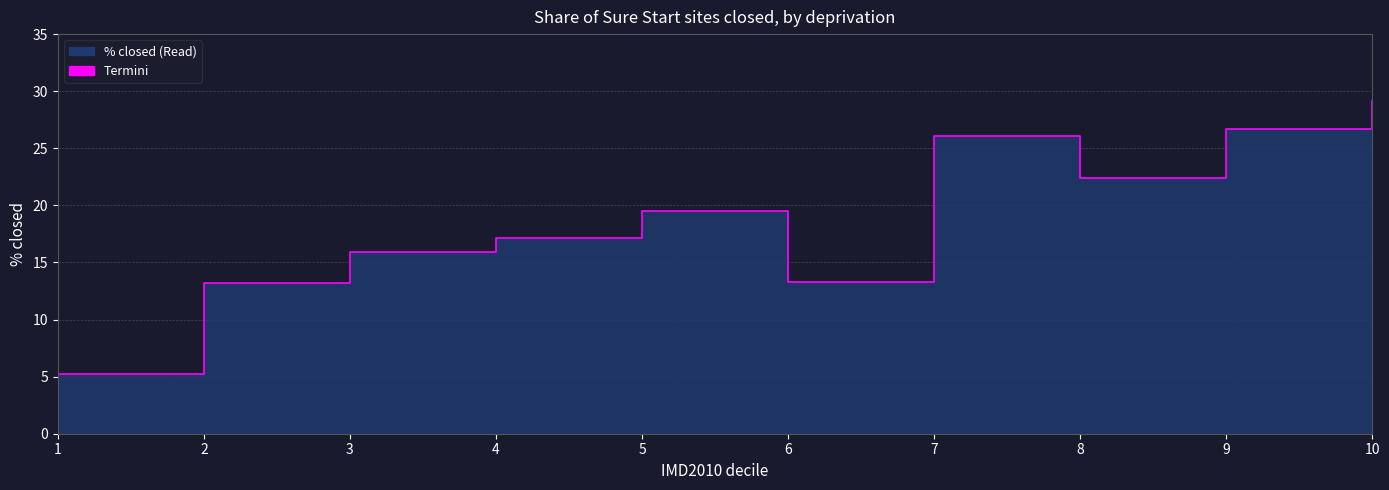

Where is the data nearest to the value 17?

4